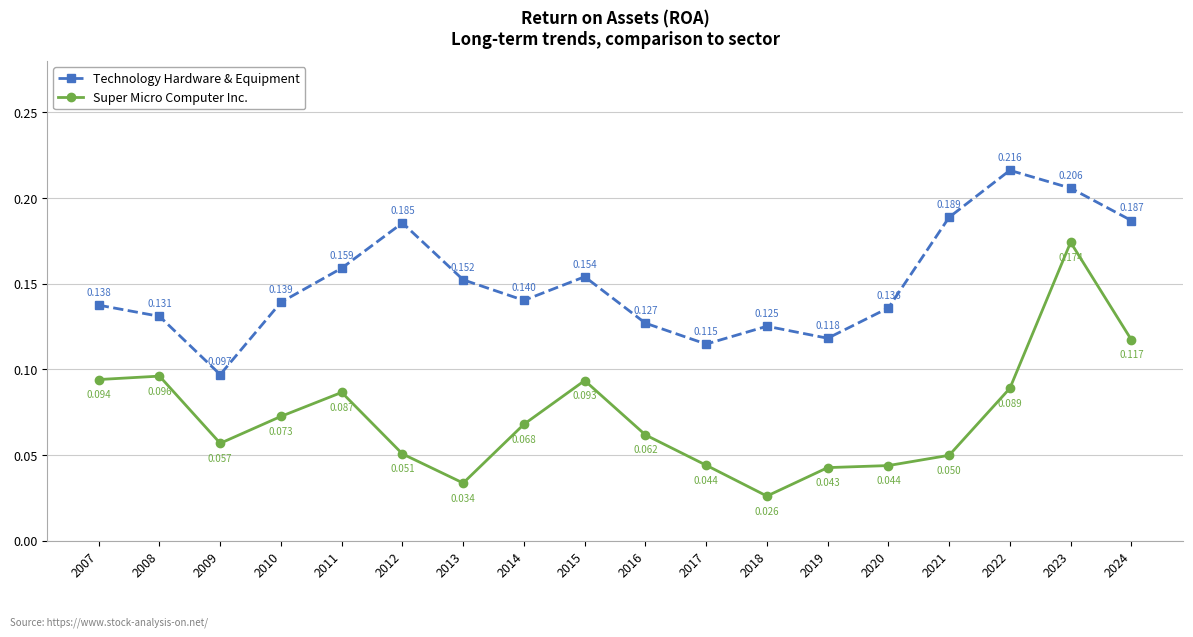

Is it true that Technology Hardware & Equipment equals 0.2 at 2016?

False